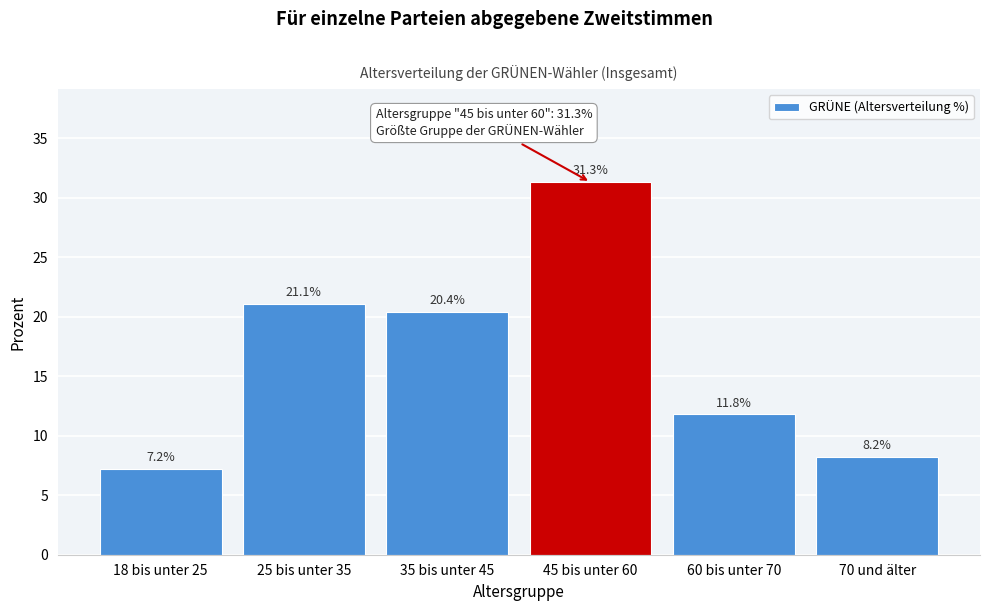

Reading right to left, transcribe all the data shown in this chart.

8.2	11.8	31.3	20.4	21.1	7.2